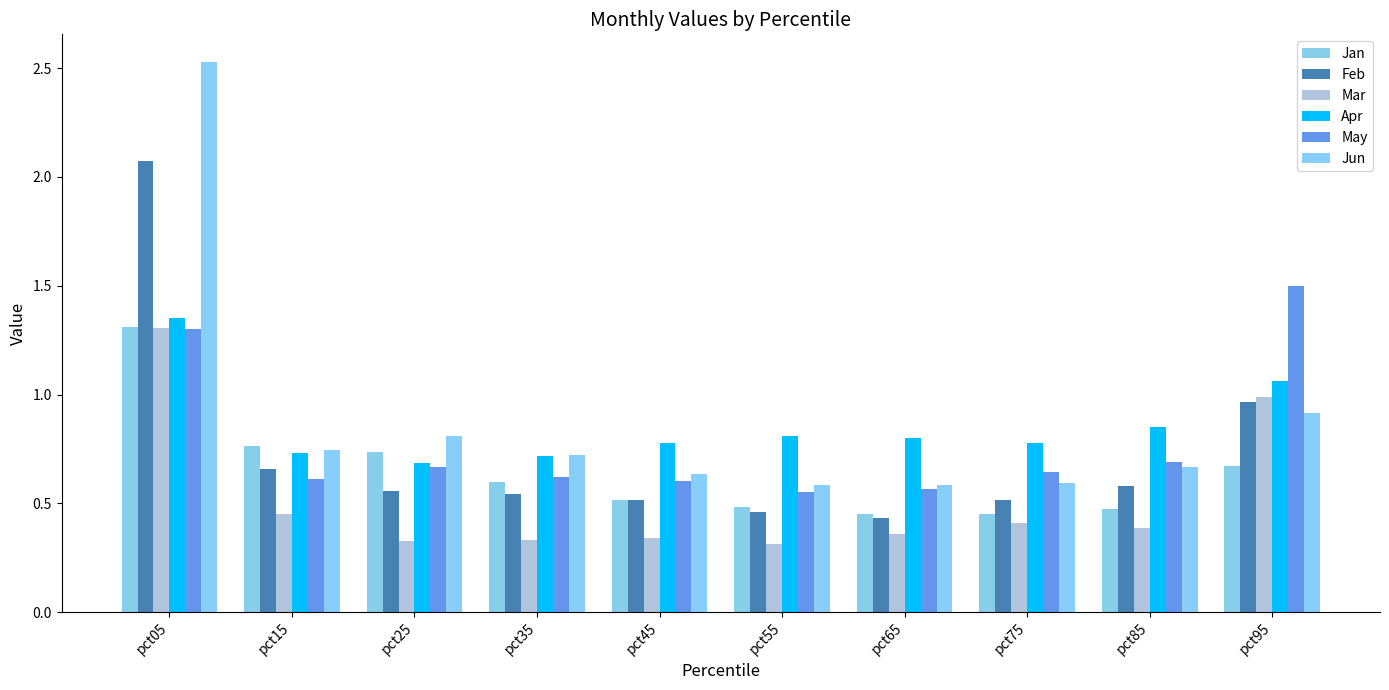

Which has a higher value, pct55 or pct45?

pct45